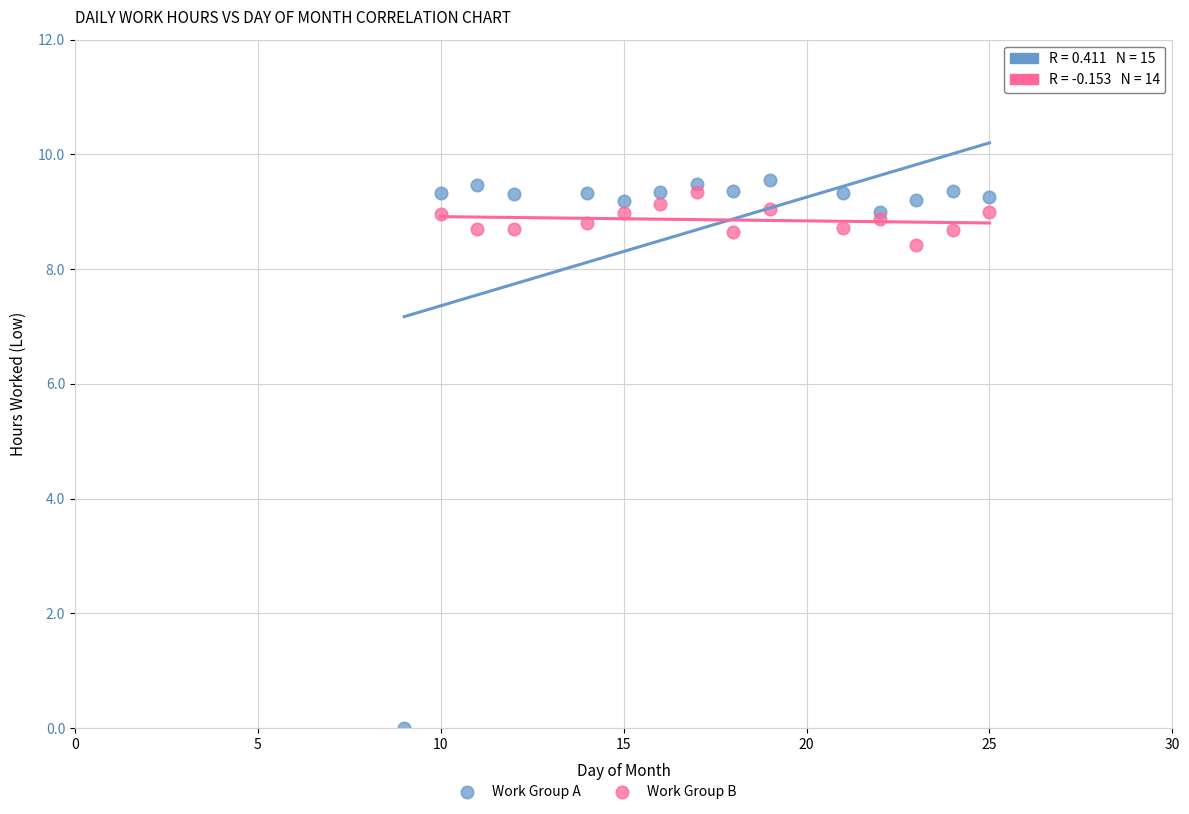

Which series reaches the minimum Y coordinate?

Work Group A